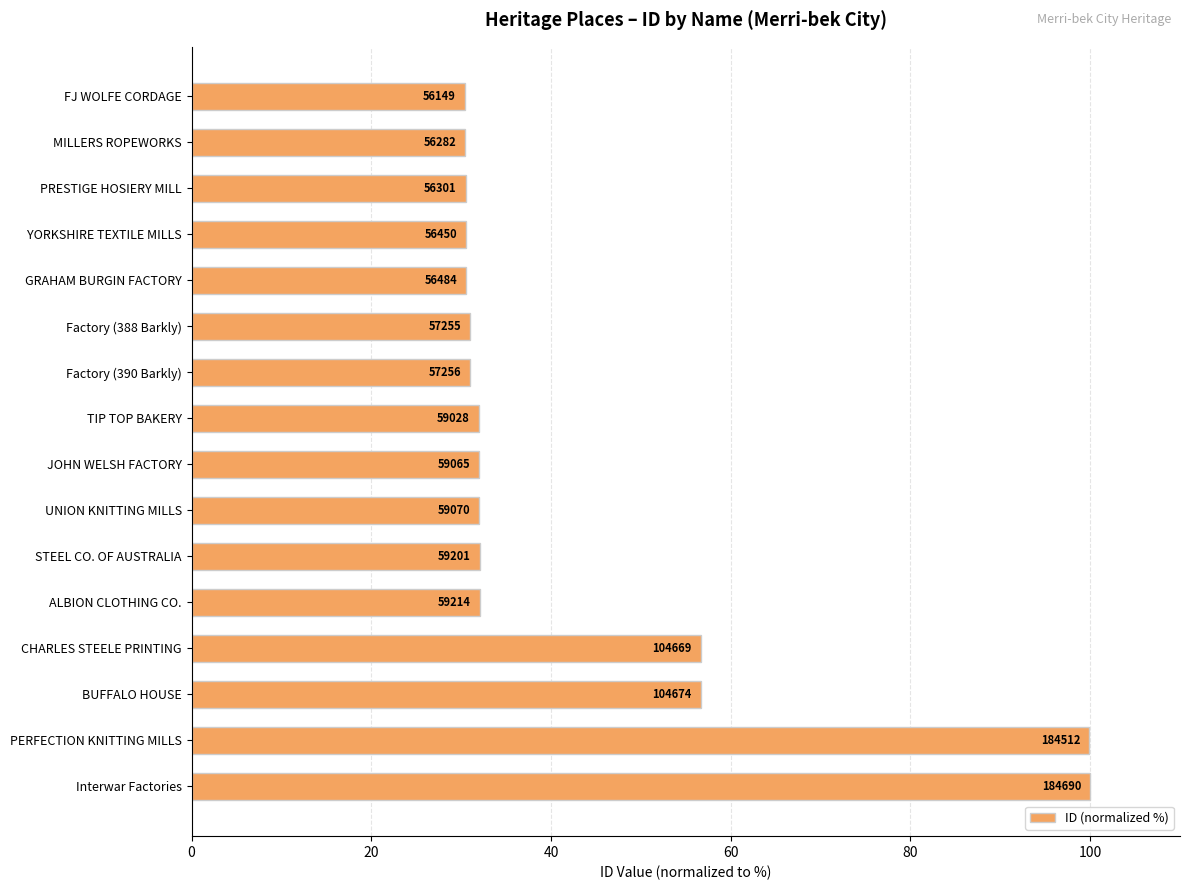

What is the maximum value shown in the chart?

100.0